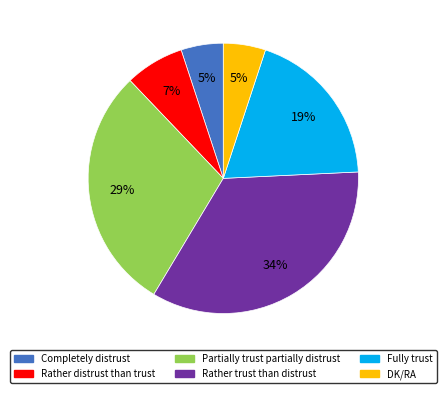

Is the sum of DK/RA and Partially trust partially distrust greater than half?

No